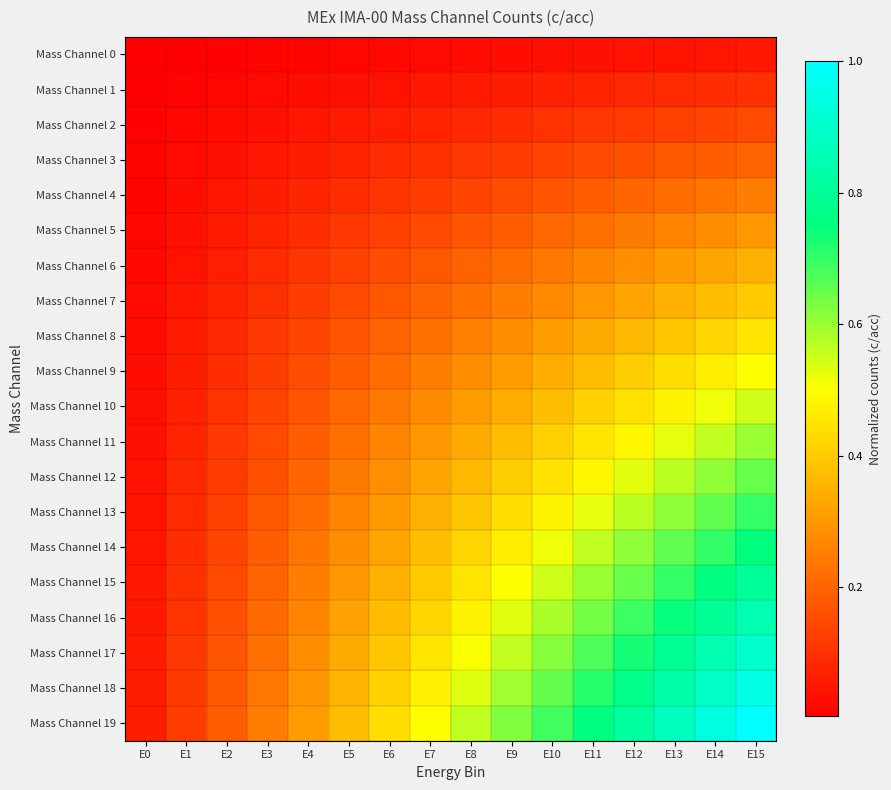

At which category is the sum across all series the highest?

E15